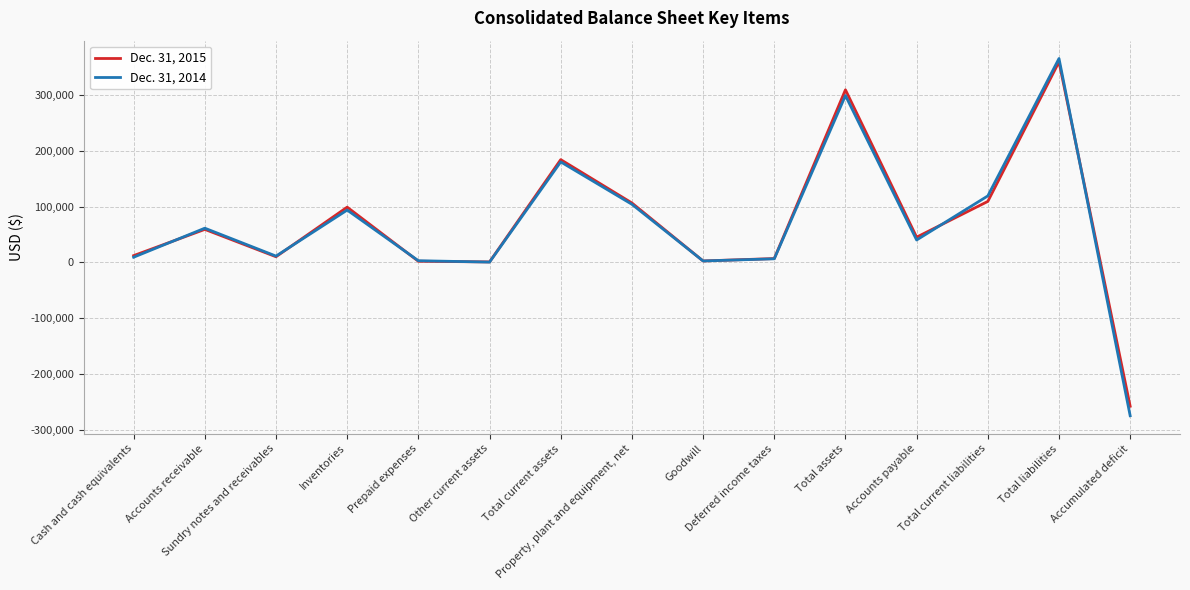

What position from the right is Property, plant and equipment, net?

8